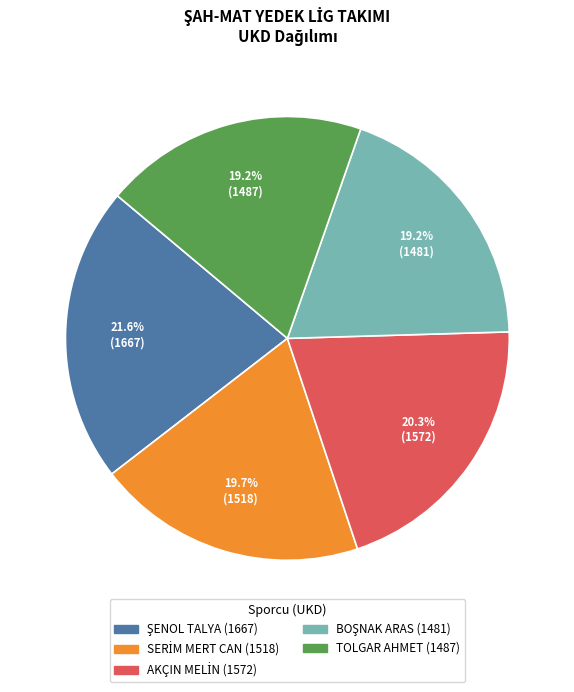

Does any single category account for the majority?

No